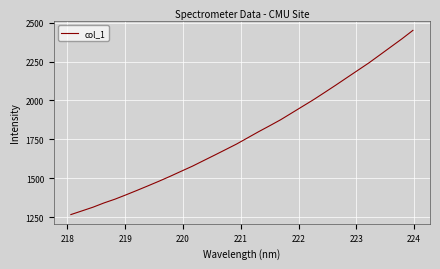

What is the average value?

1781.1